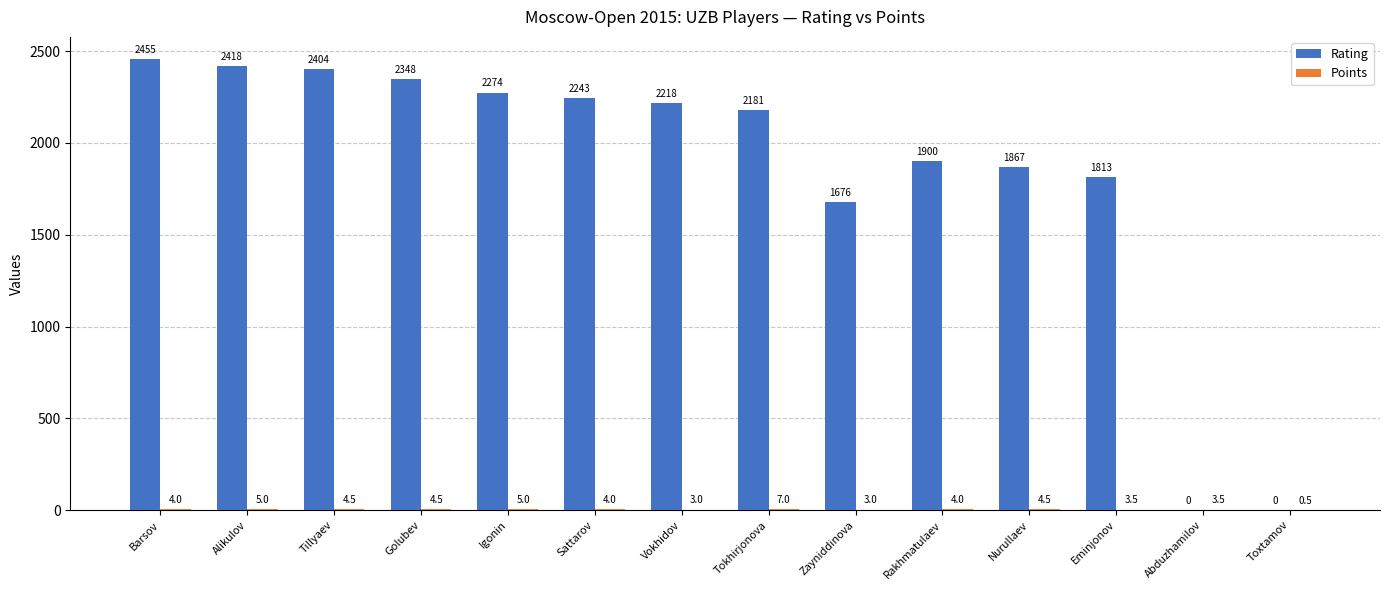

What is the sum of the Rating values at Eminjonov and Alikulov?

4231.0